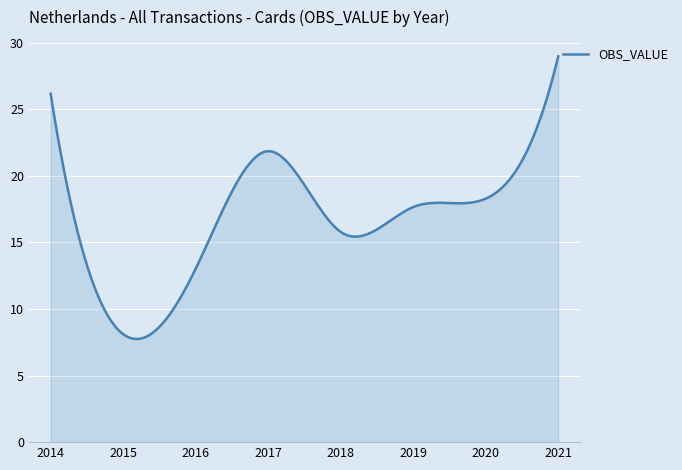

What is the difference between the maximum and minimum values?

21.2